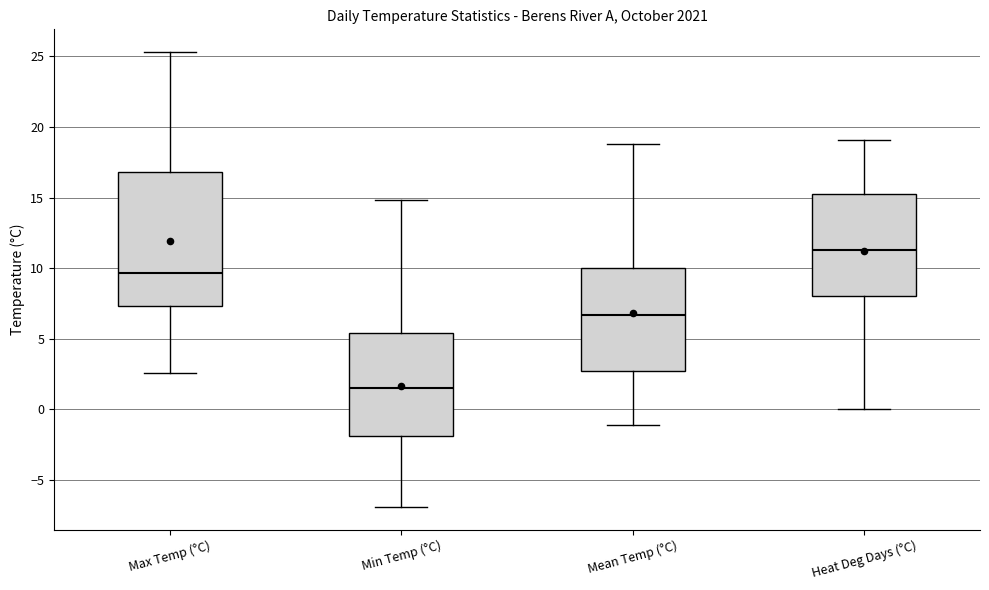

Where does the lower whisker of the box for Min Temp (°C) end on the y-axis? The values are not printed on the chart, so give them approximately, as read against the axis.

-7.0